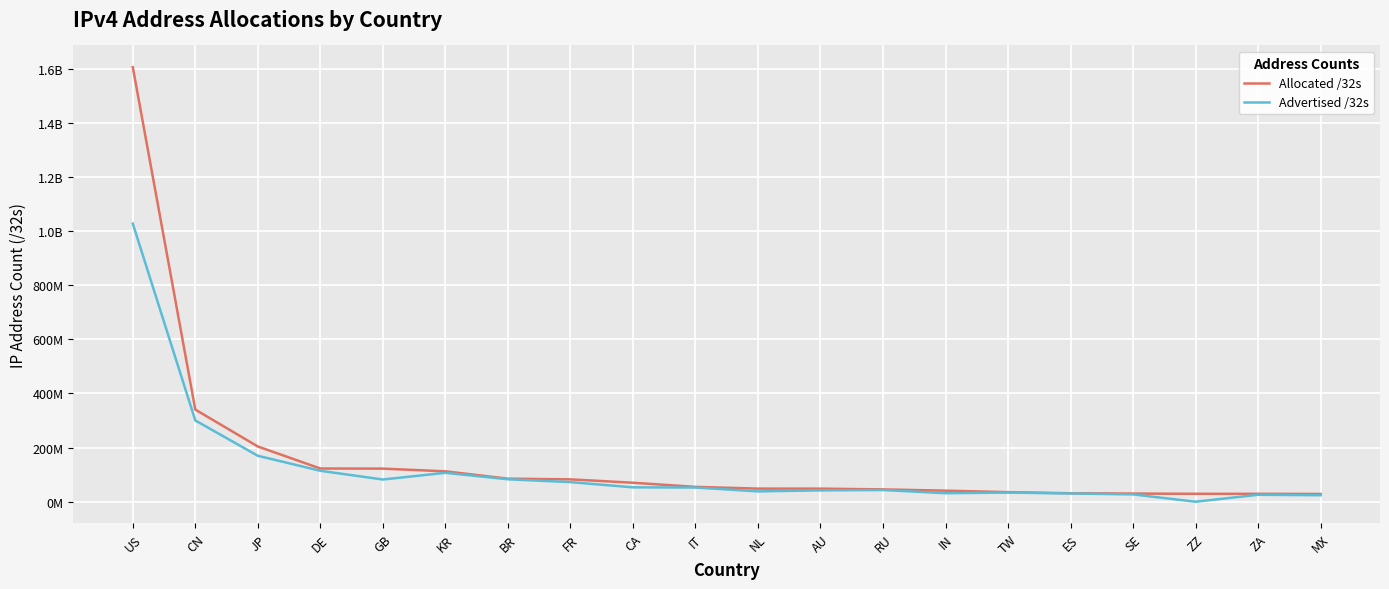

Rank the series by their average value, from highest to lowest.

Allocated /32s, Advertised /32s